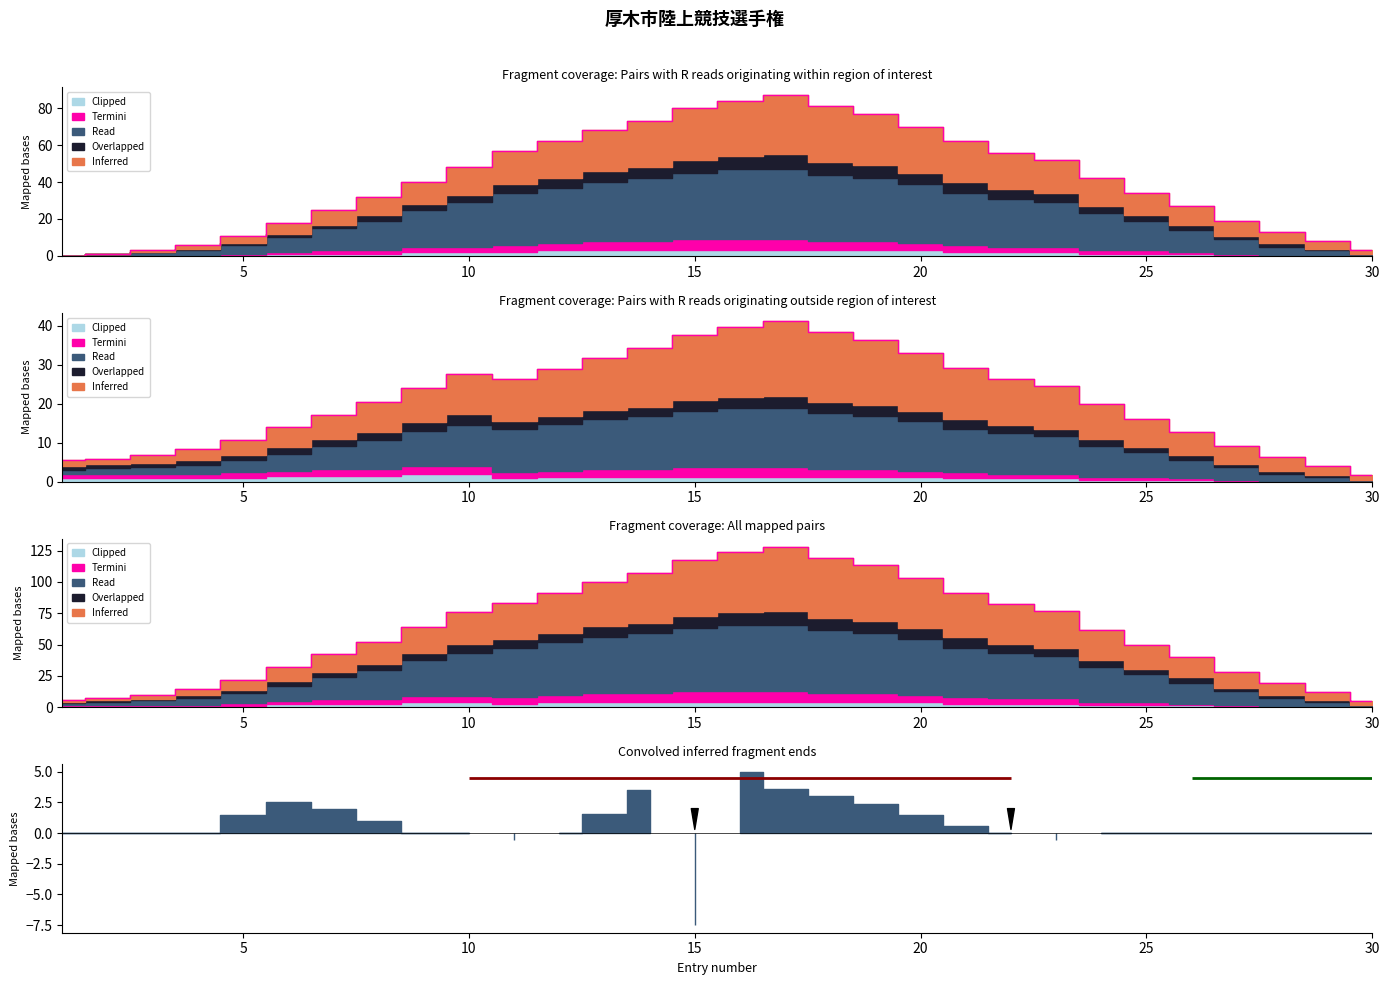

What is the total value across all series at 7?

84.2